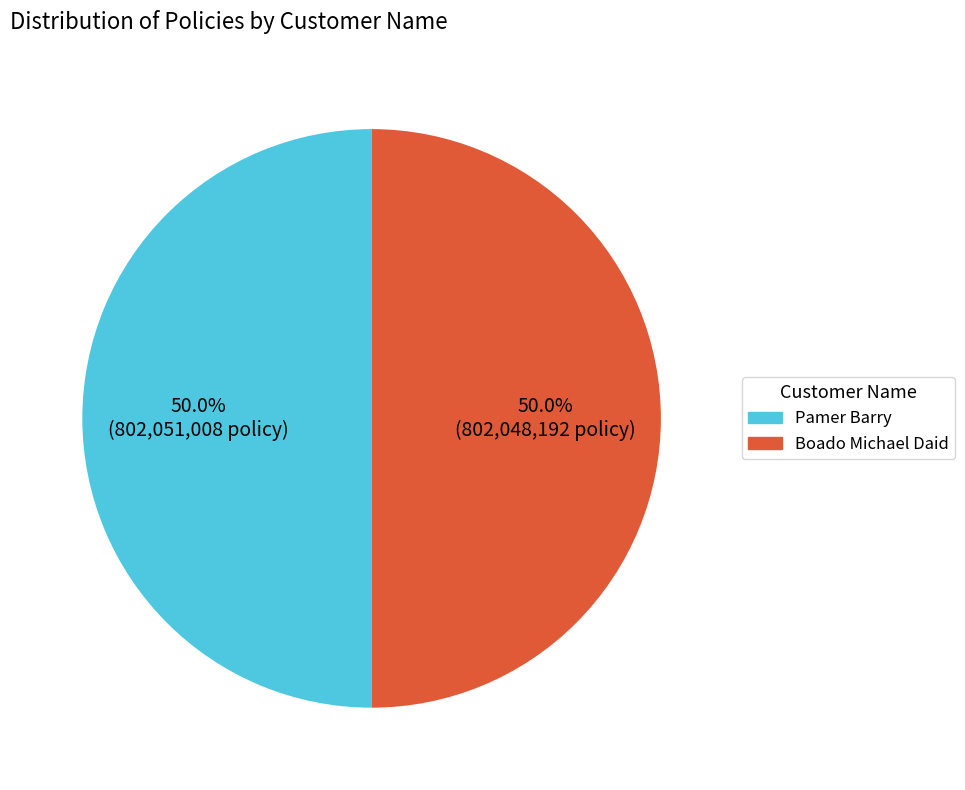

What is the ratio of the value at Boado Michael Daid to the value at Pamer Barry?

1.0